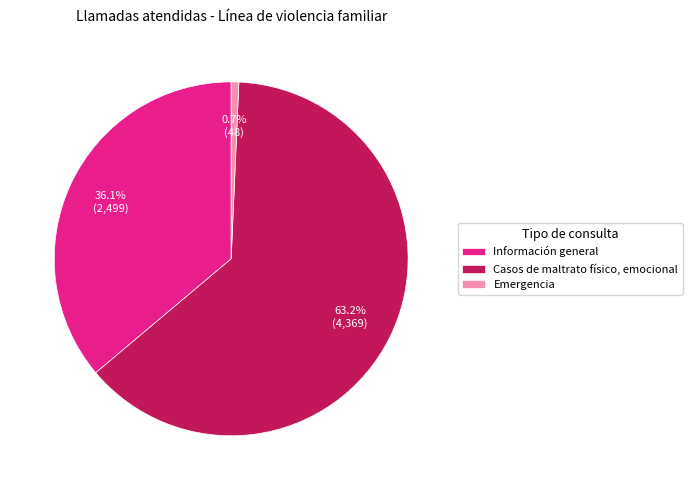

To the nearest percent, what percentage of the pie is Casos de maltrato físico, emocional?

63%